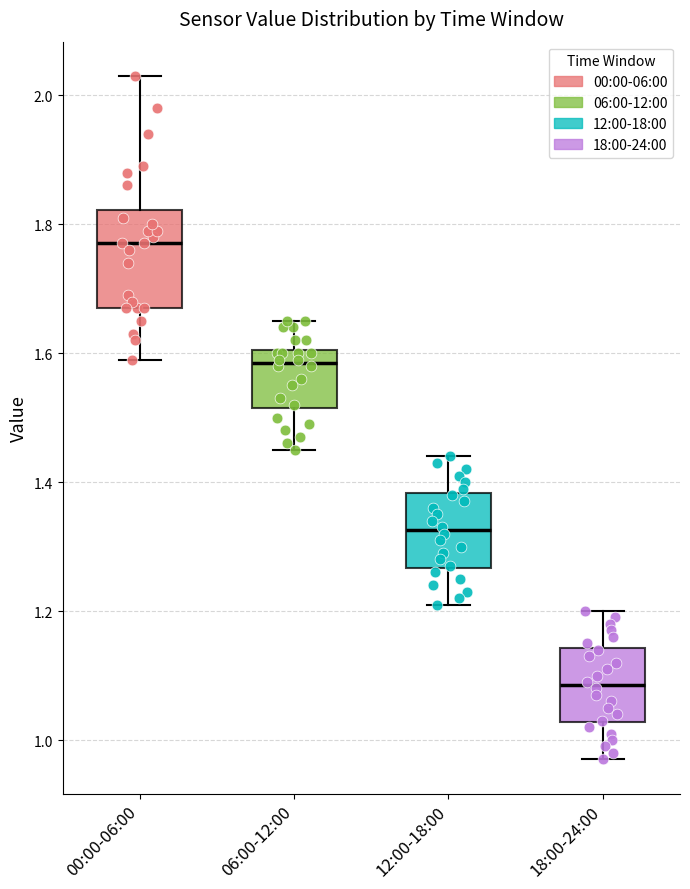

Where is the lower edge of the box for 18:00-24:00 on the y-axis? The values are not printed on the chart, so give them approximately, as read against the axis.

1.02